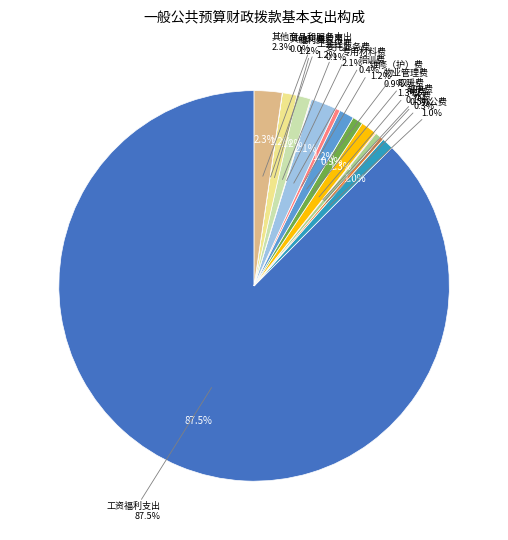

How many segments does this pie chart have?

15